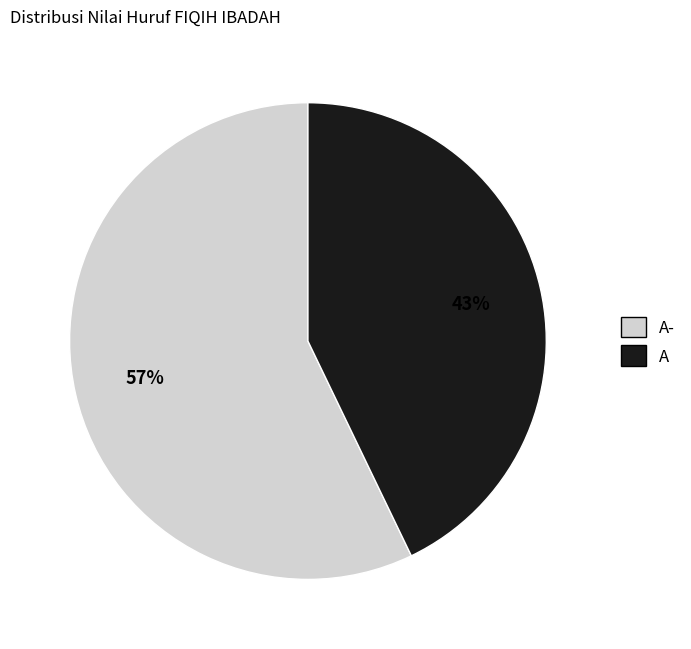

To the nearest percent, what is the average slice percentage?

50%